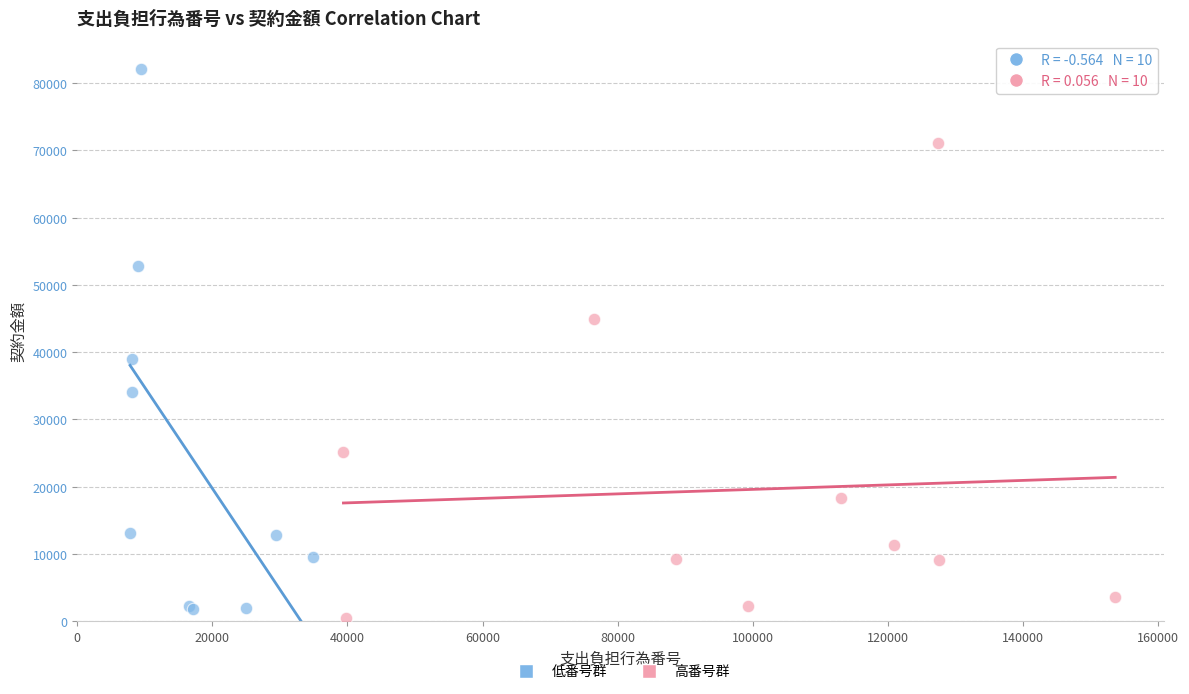

Which series has the widest spread of Y values?

低番号群